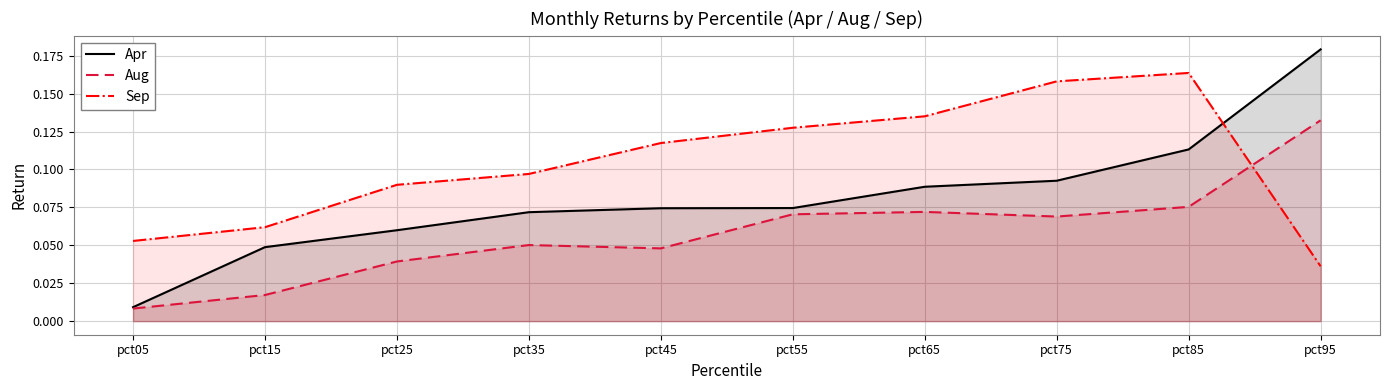

In Sep, how many points are higher than both neighbors (excluding endpoints)?

1